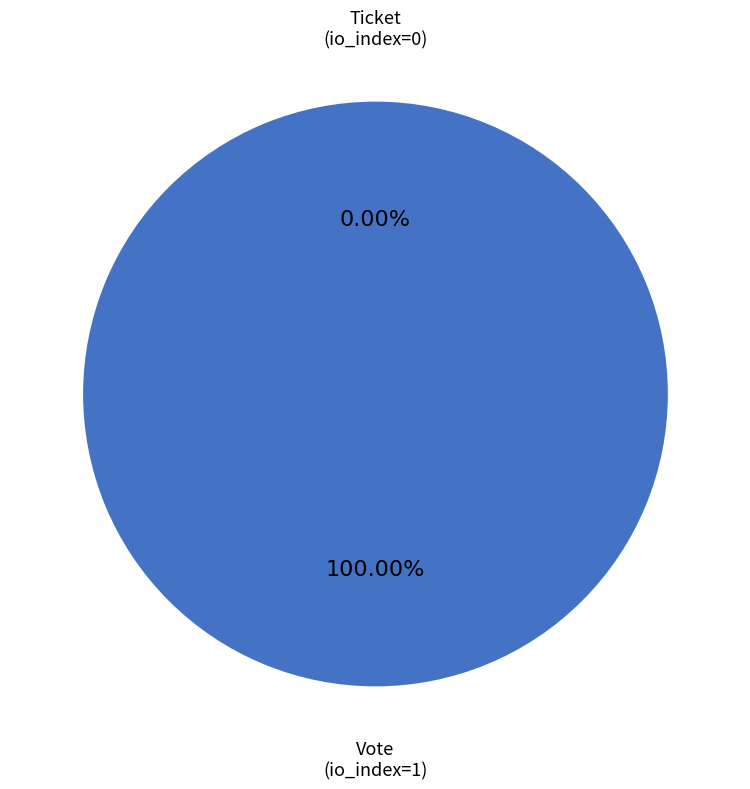

What is the change in value from Vote (io_index=1) to Ticket (io_index=0)?

-1